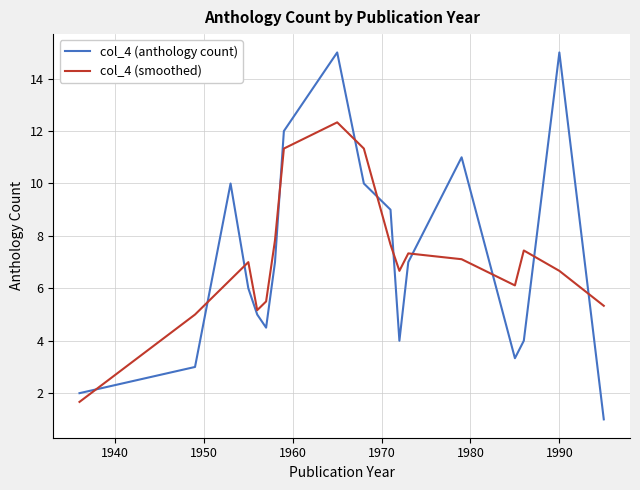

What is the minimum value for col_4 (anthology count)?

1.0